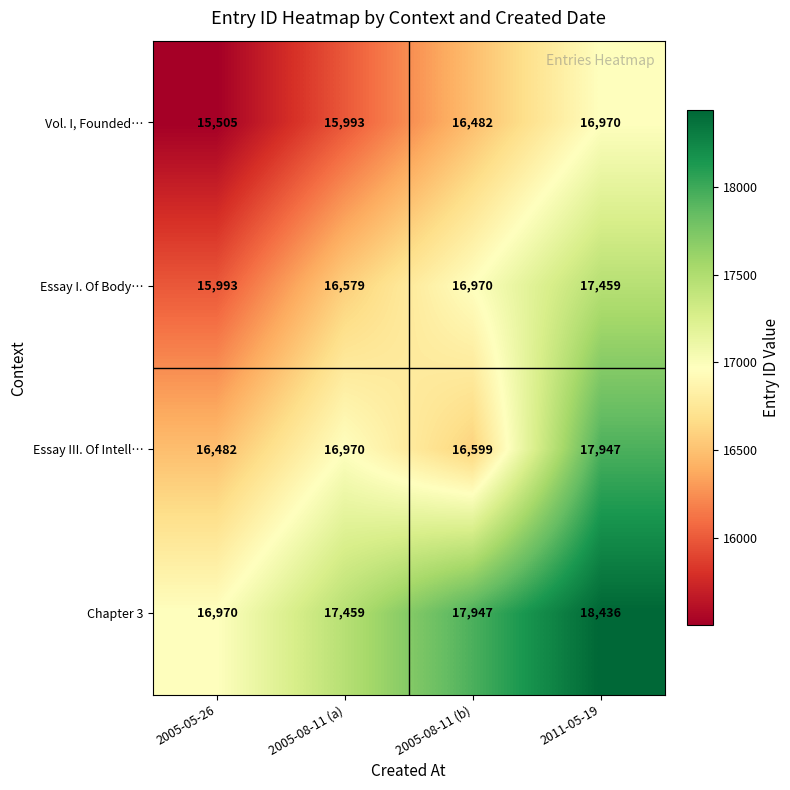

Which label corresponds to the smallest value in the chart?

2005-05-26